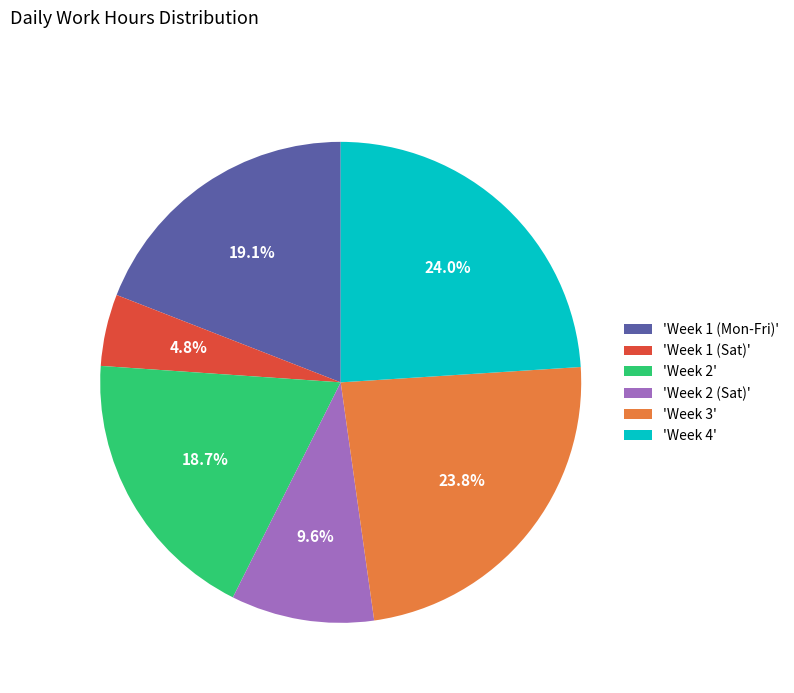

How many segments does this pie chart have?

6